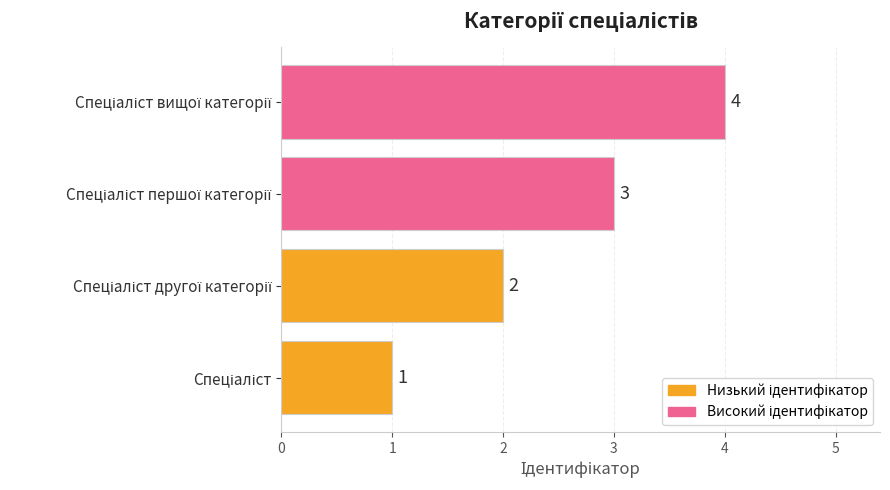

How many bars are there in total?

4